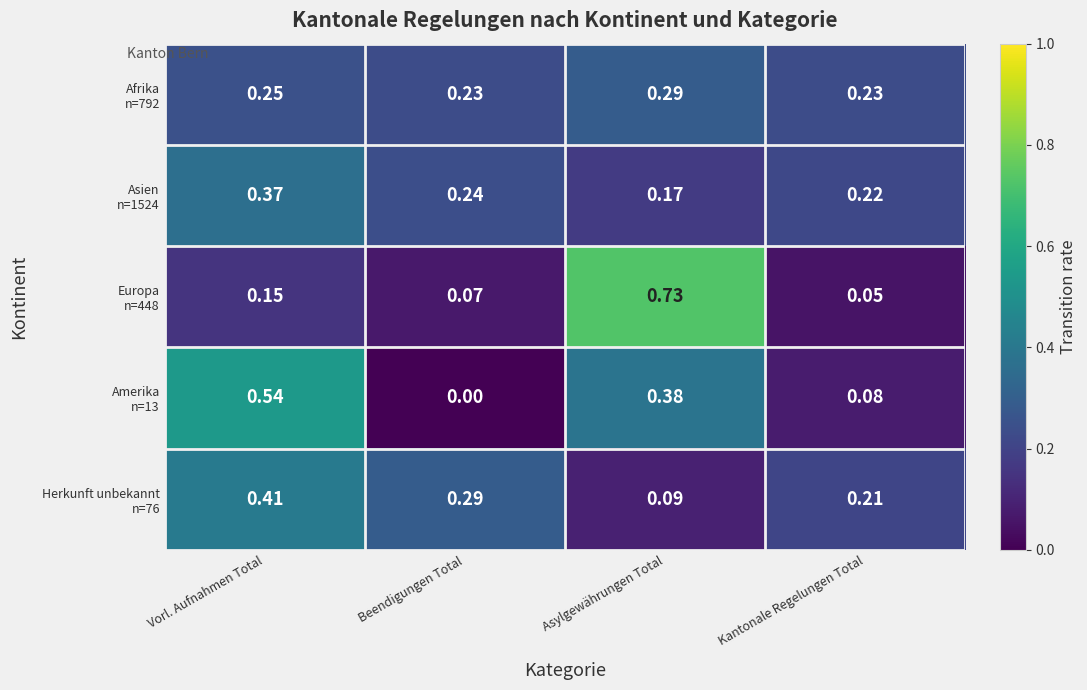

Count the number of data series in this chart.

5